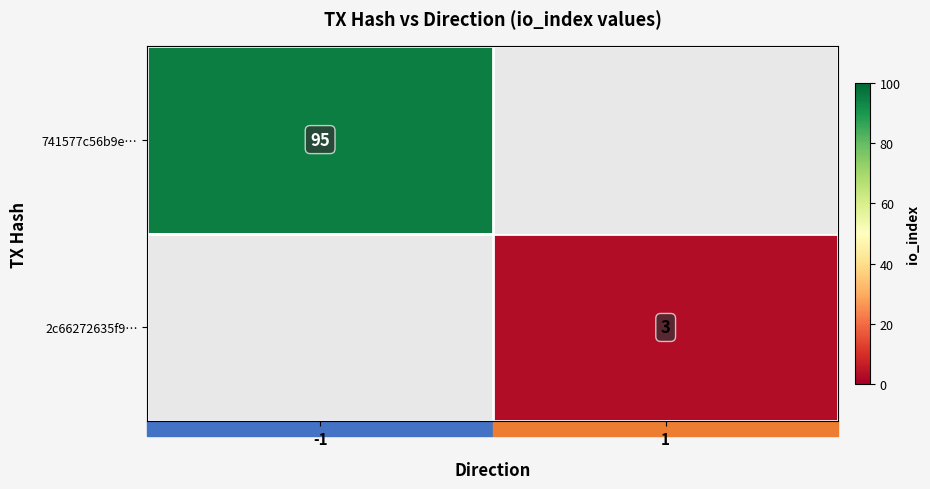

Is the value of 2c66272635f9… at 1 greater than the value of 741577c56b9e… at -1?

No